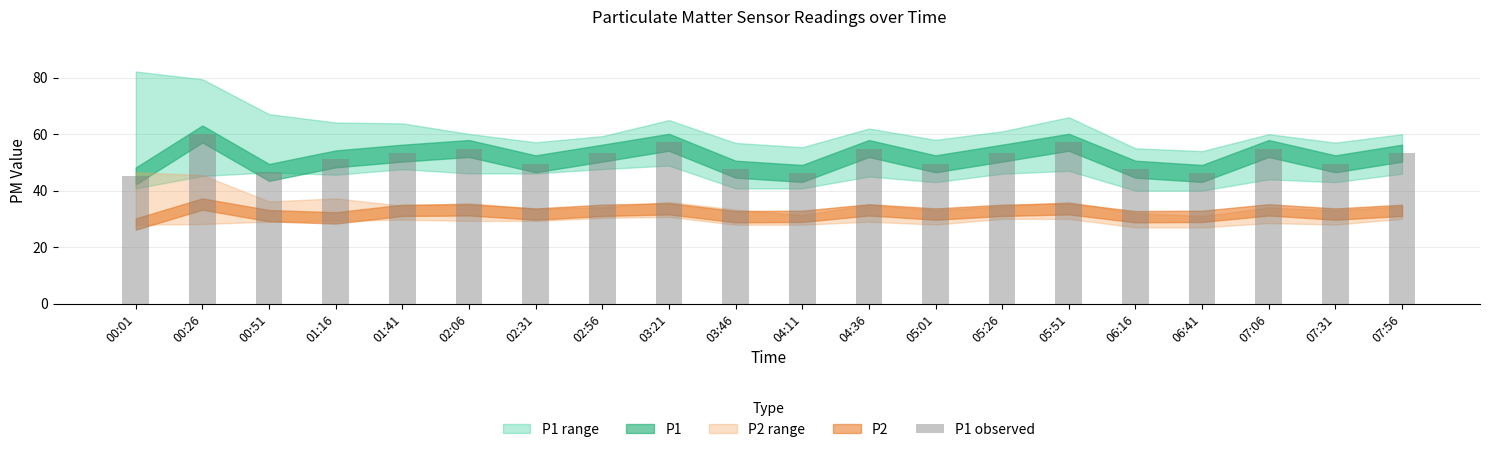

The value at 00:01 is 45.2. True or false?

True